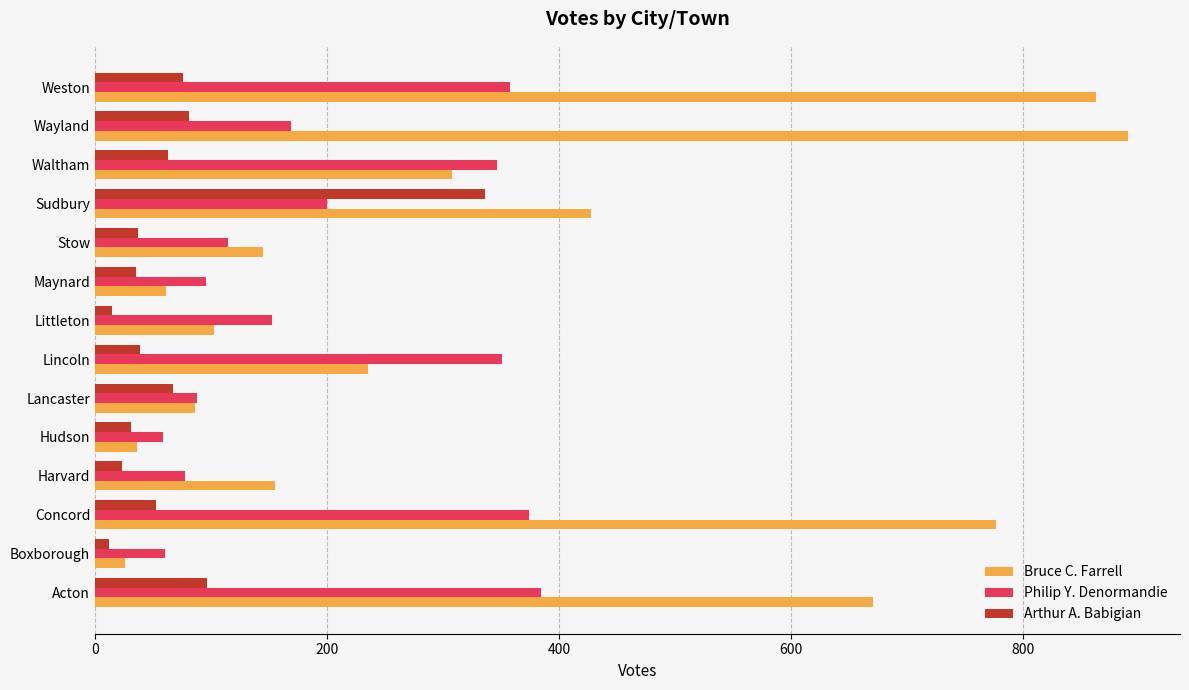

At which label does Bruce C. Farrell reach its minimum?

Boxborough